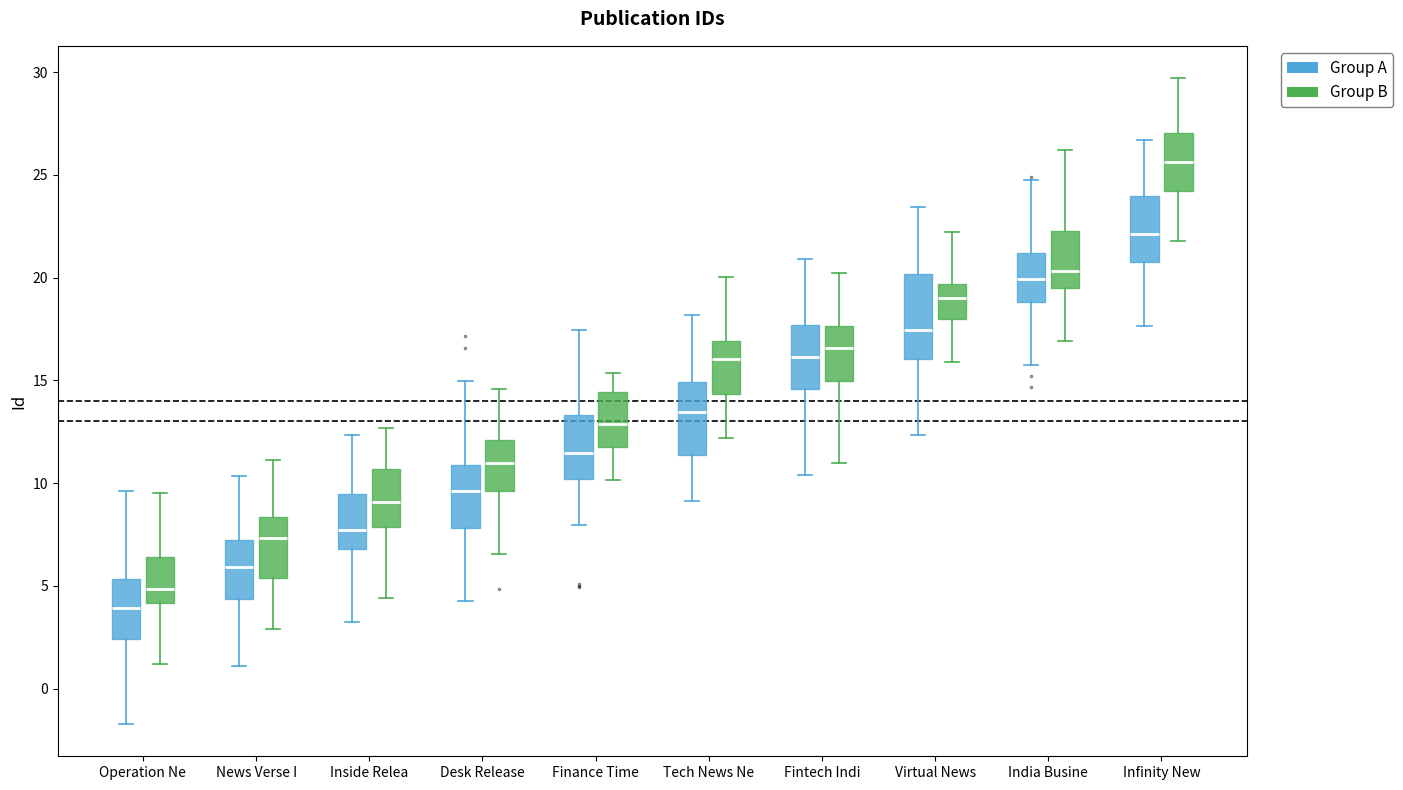

Where is the lower edge of the box for Infinity New (Group A) on the y-axis? The values are not printed on the chart, so give them approximately, as read against the axis.

21.0